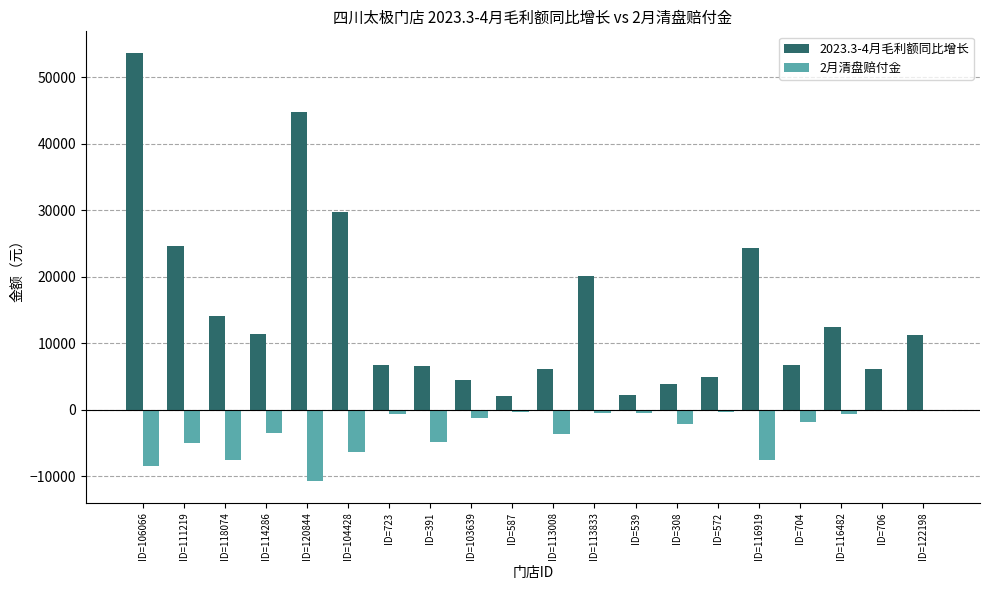

The 2023.3-4月毛利额同比增长 series shows 1897.7 at ID=572. True or false?

False